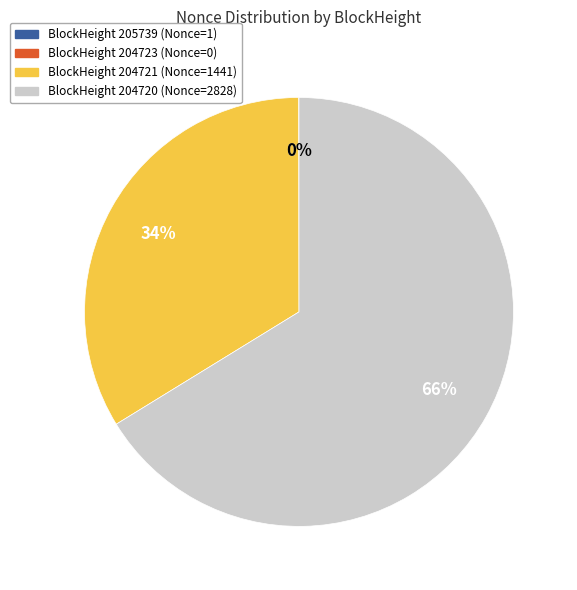

To the nearest percent, what is the difference between the largest and smallest slice percentages?

66%